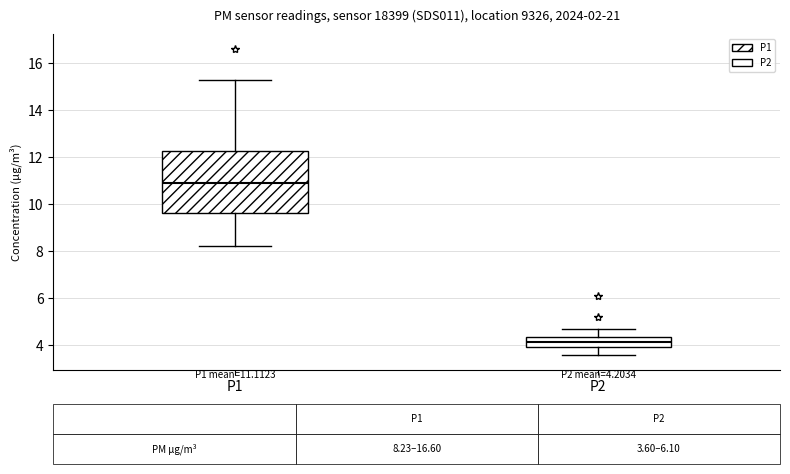

Comparing the boxes themselves (not the whiskers), which one is the tallest?

P1